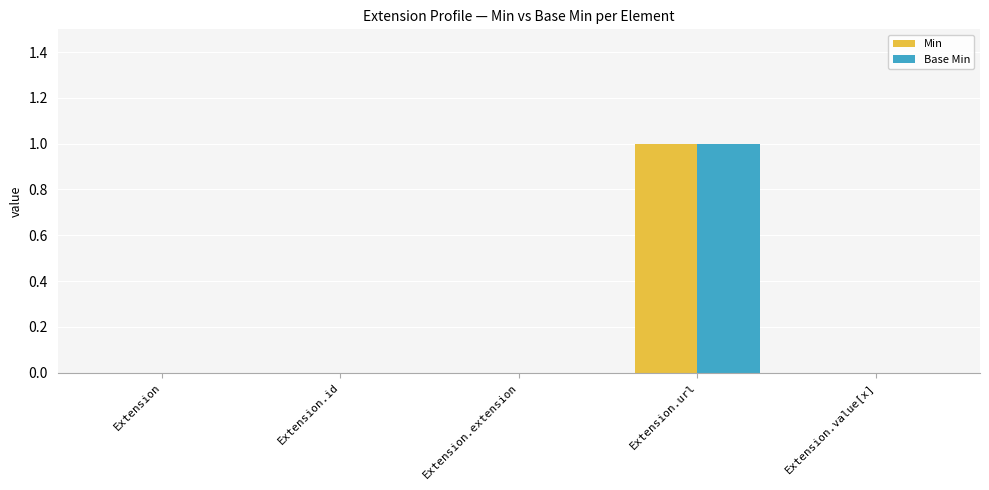

Is the value of Min at Extension.url greater than the value of Base Min at Extension?

Yes